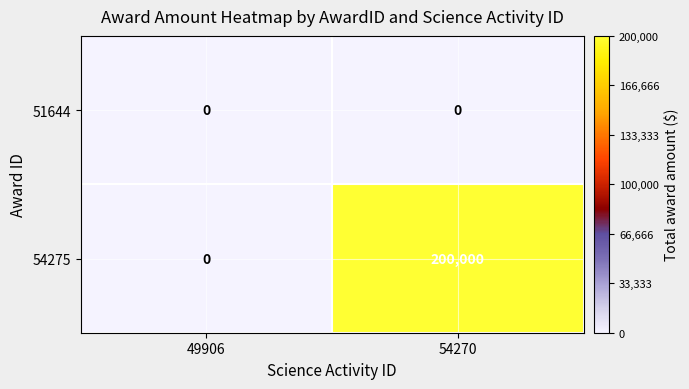

Reading left to right, what are all the values shown in this chart?

51644: 0	0
54275: 0	200000